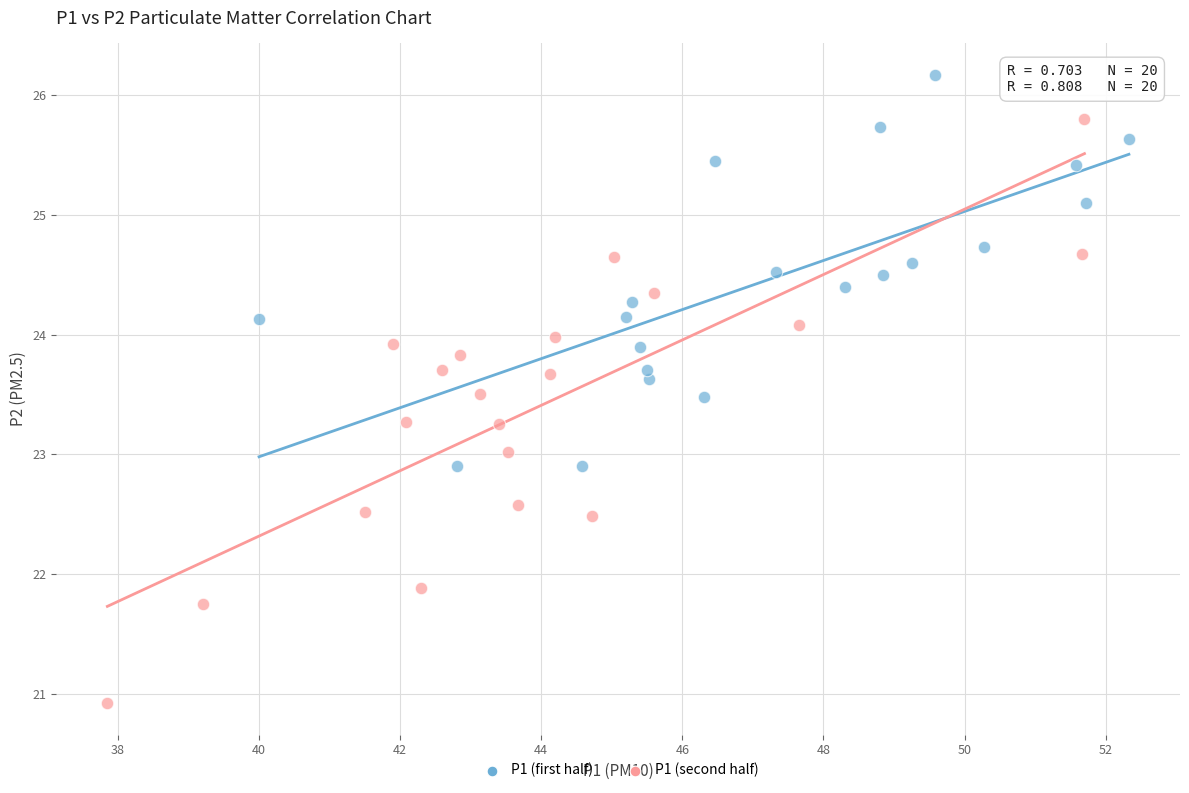

Which series has the widest spread of Y values?

P1 (second half)